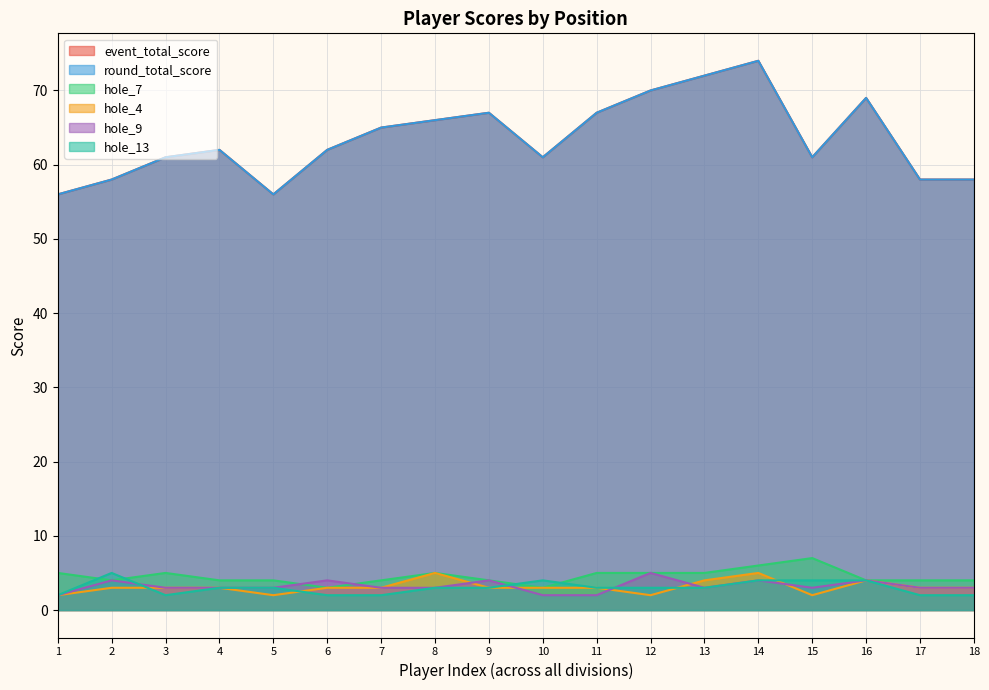

What is the difference between the second highest and minimum values in the hole_9 series?

2